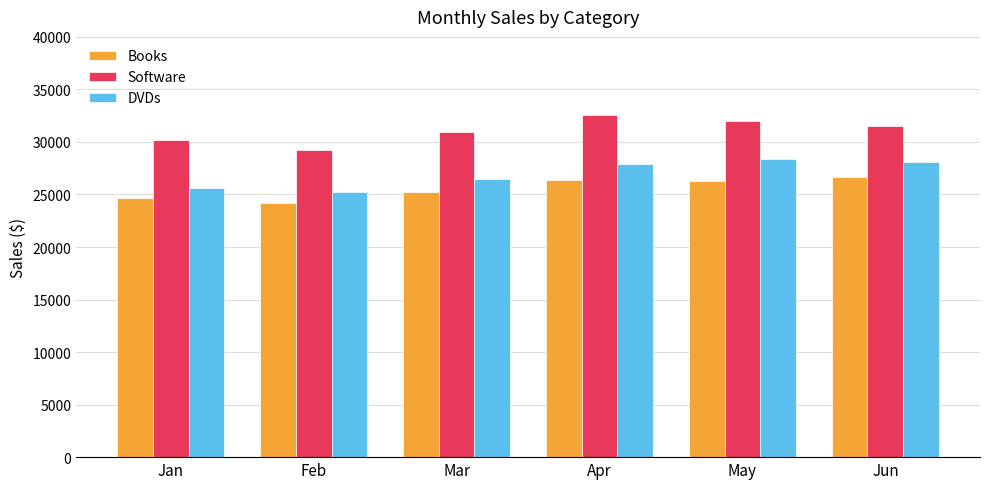

Rank the series by their average value, from highest to lowest.

Software, DVDs, Books